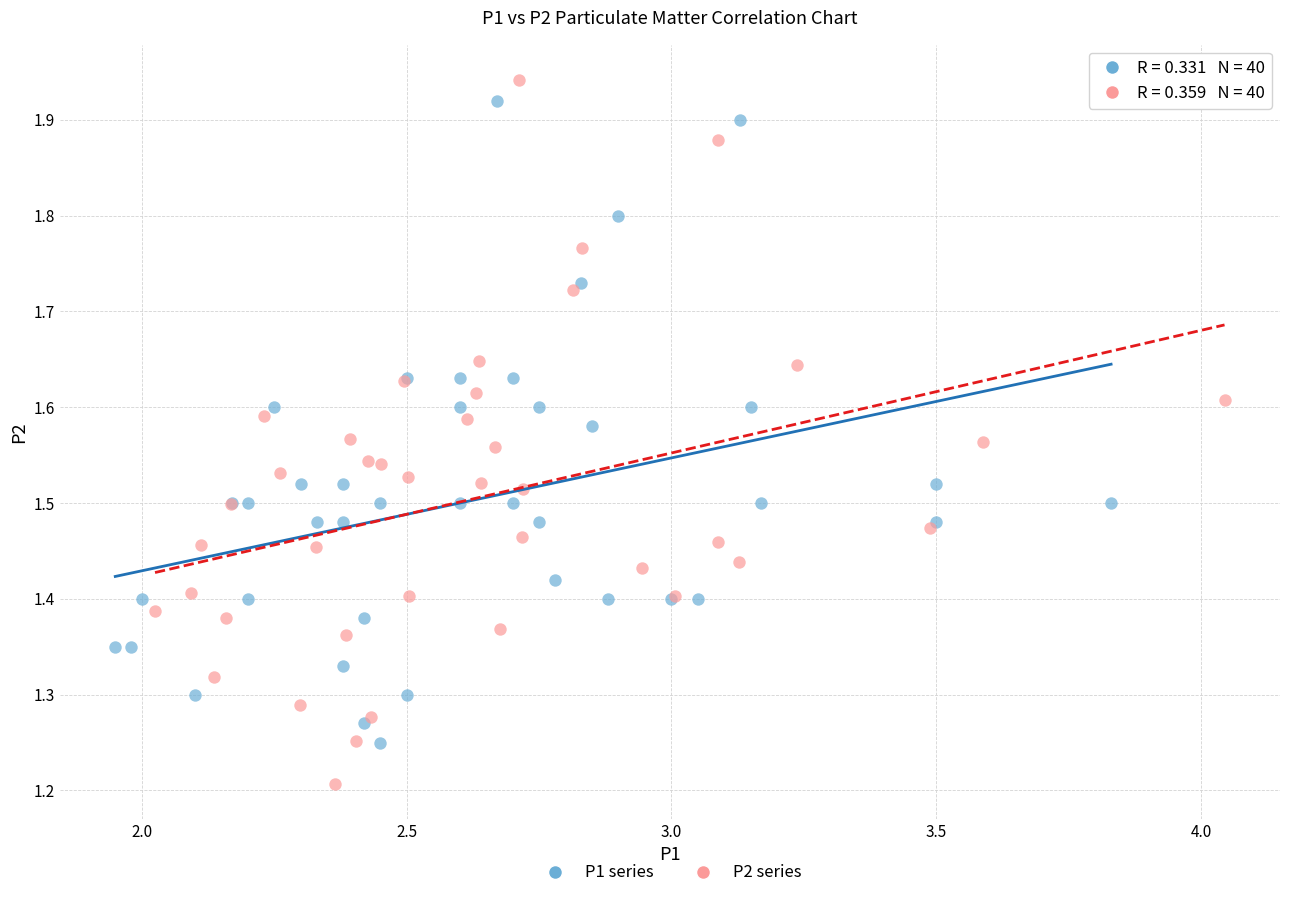

Which series contains the lowest Y value?

P2 series